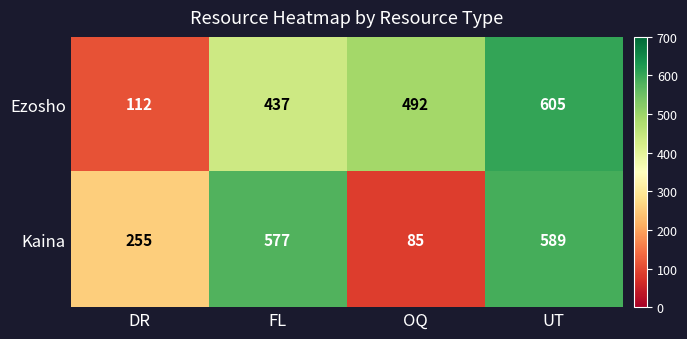

Is the value of Ezosho at OQ greater than the value of Kaina at OQ?

Yes